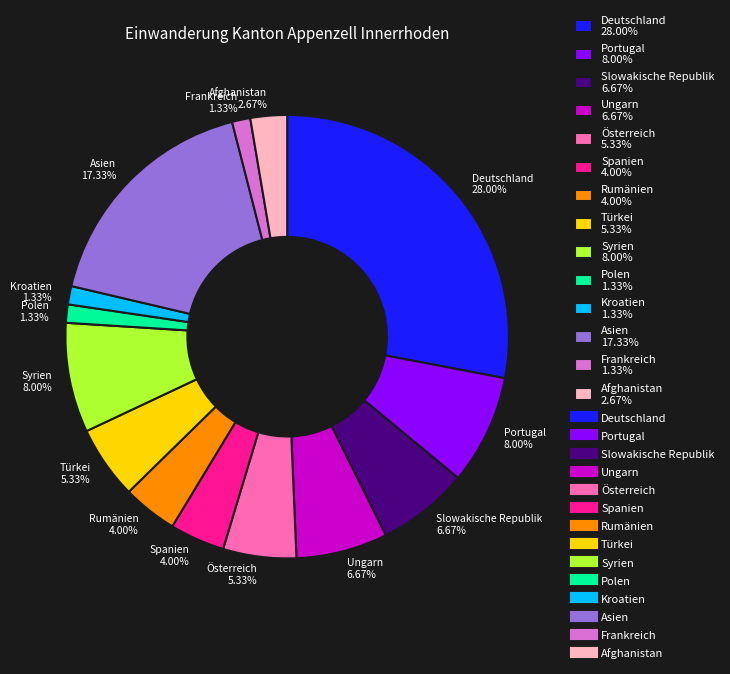

Approximately how many times larger is the value at Afghanistan 2.67% compared to Portugal 8.00%?

0.3